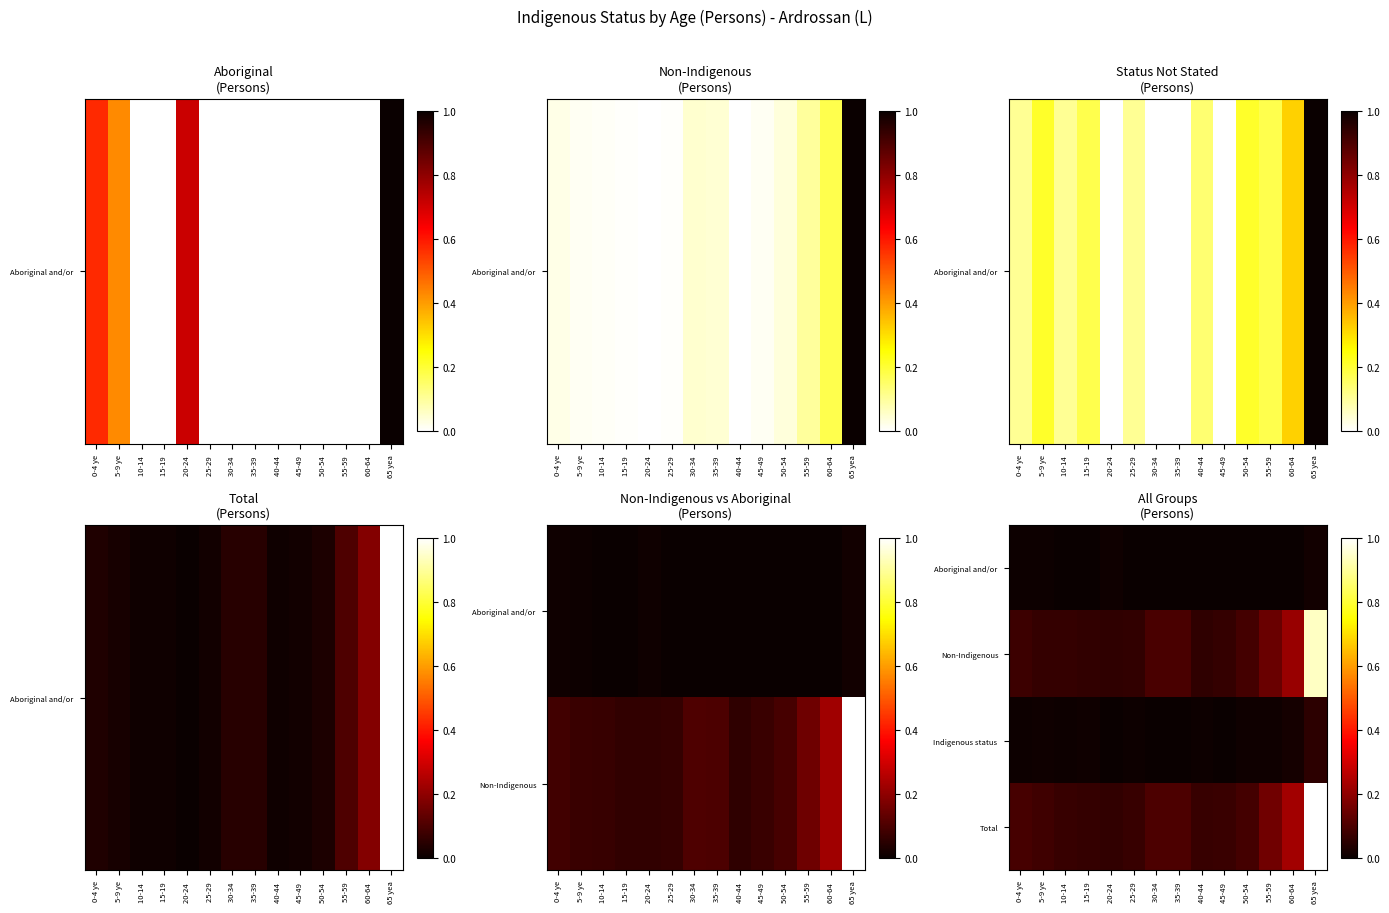

How many distinct data groups are displayed?

4